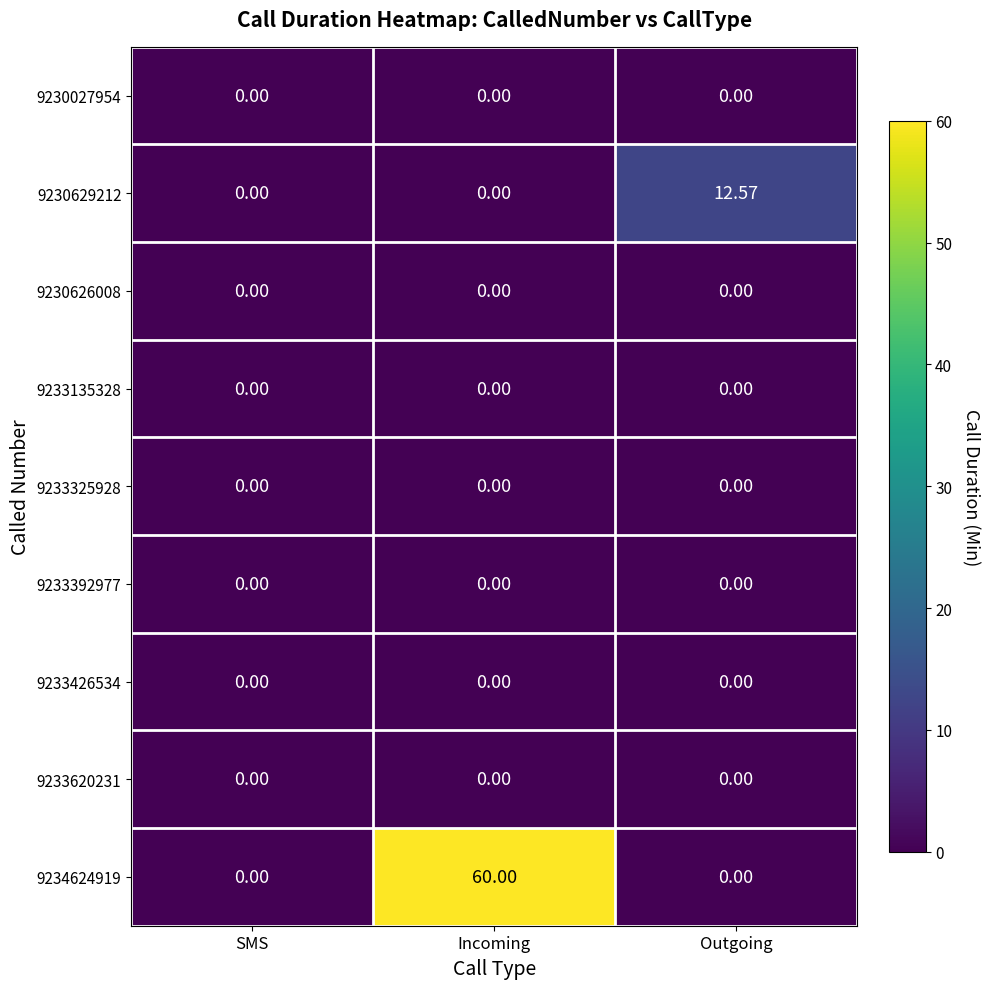

Is the value of 9233135328 at Incoming greater than the value of 9234624919 at Incoming?

No